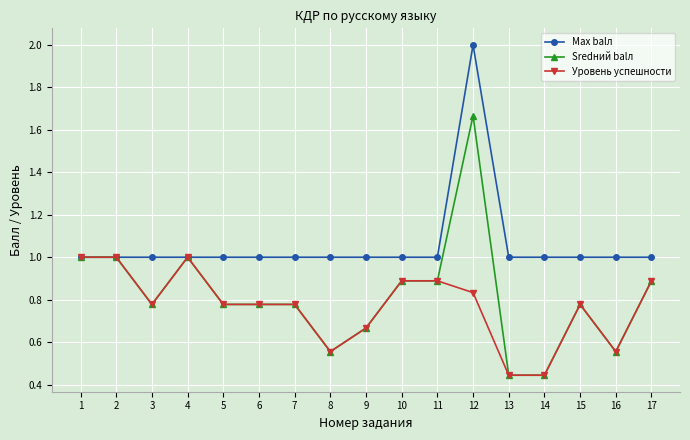

At which category does the chart reach its peak across all series?

12